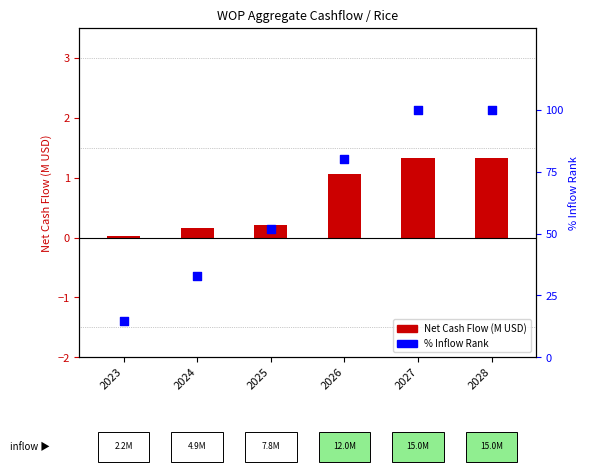

Is the value of Net Cash Flow (M USD) at 2026 greater than the value of % Inflow Rank at 2028?

No